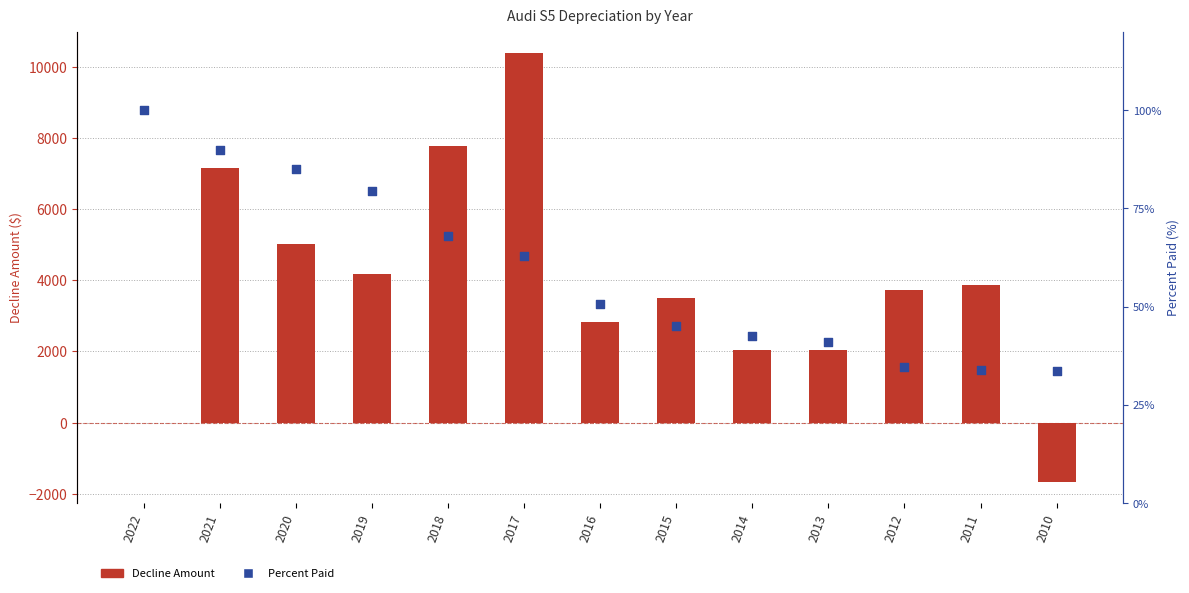

Is the value of Percent Paid at 2012 greater than the value of Decline Amount at 2019?

No